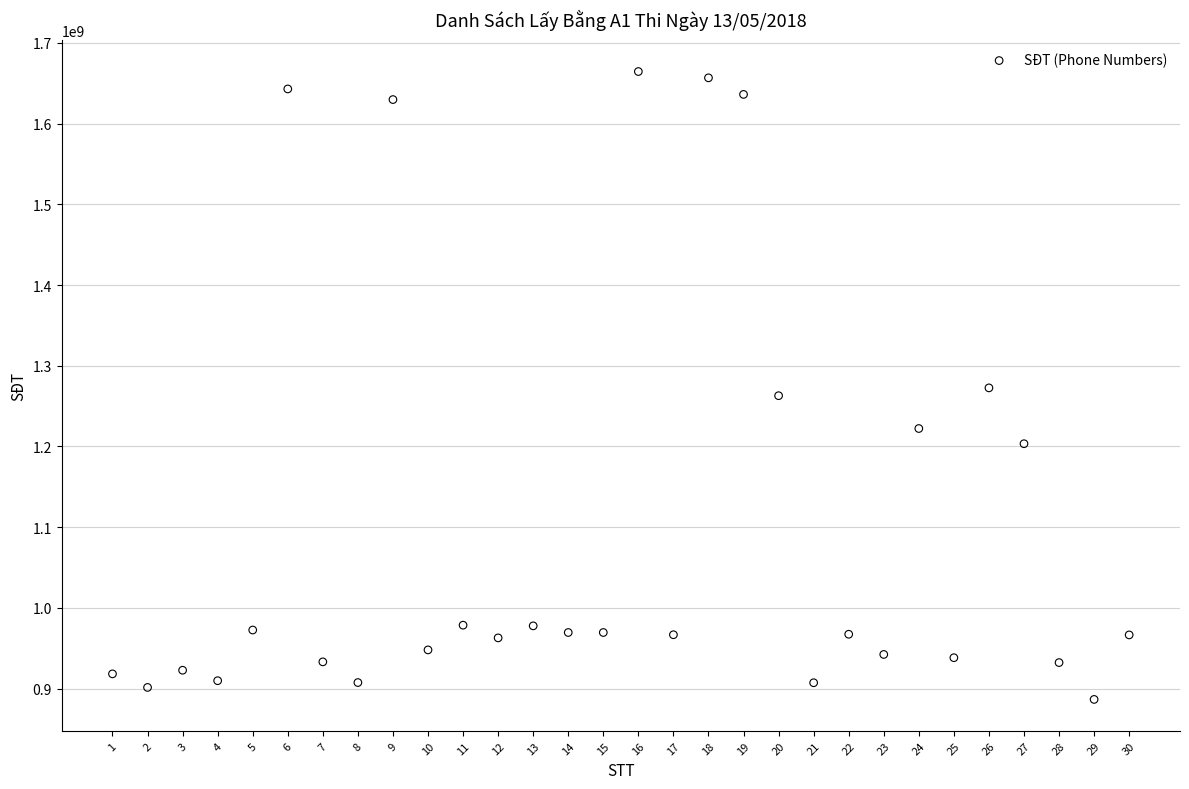

What is the range of Y values (max minus min)?

778096875